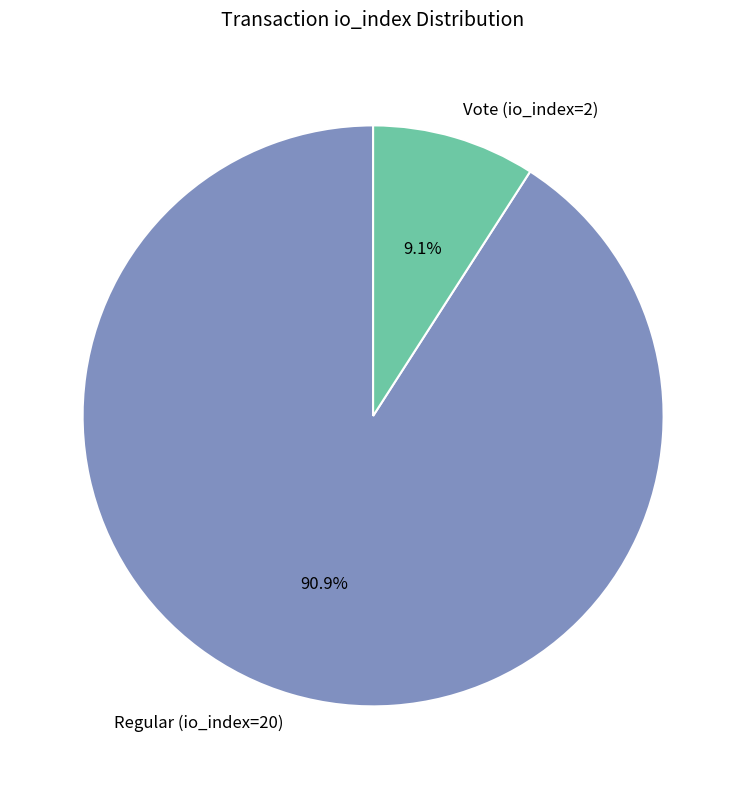

To the nearest percent, what portion does Regular (io_index=20) represent?

91%